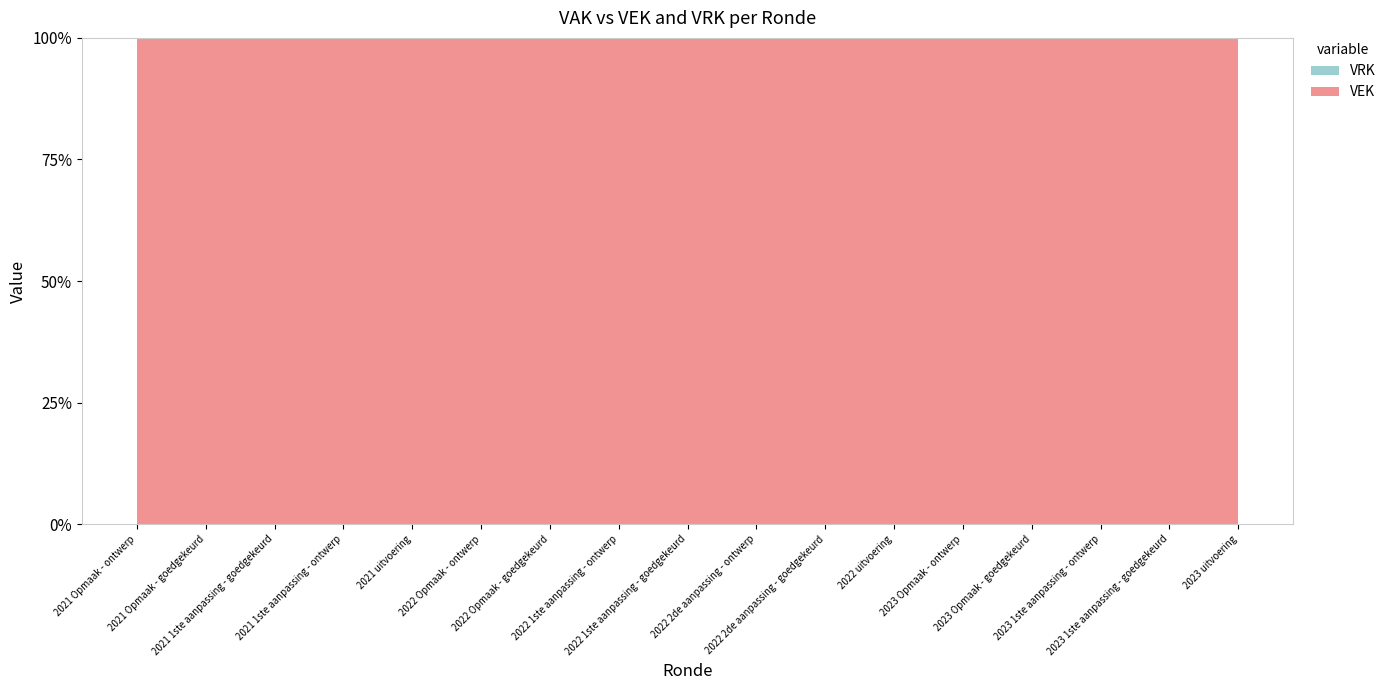

Reading left to right, what are all the values shown in this chart?

VEK: 176	176	6036	6036	113	2597	2597	2597	2597	2597	2597	876	1014	1014	1014	1014	1091
VRK: 0	0	0	0	0	0	0	0	0	0	0	0	0	0	0	0	0